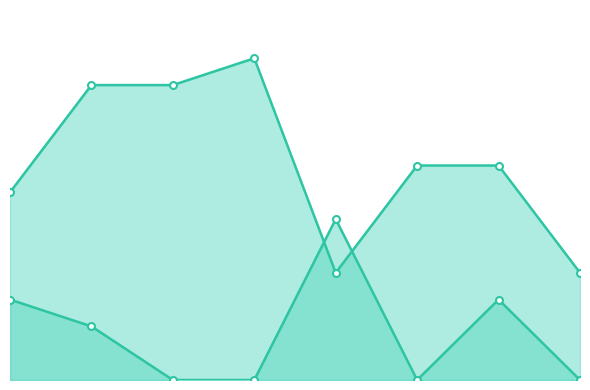

How many lines are shown in the chart?

2